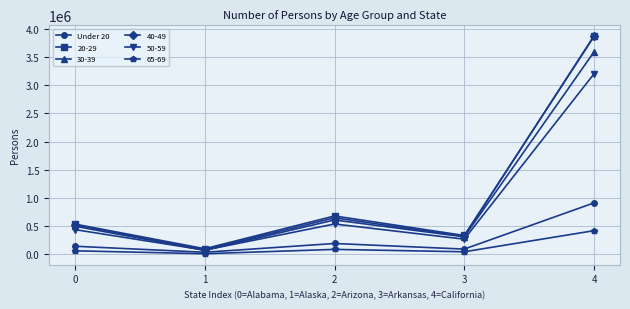

What is the maximum value shown in the chart?

3878053